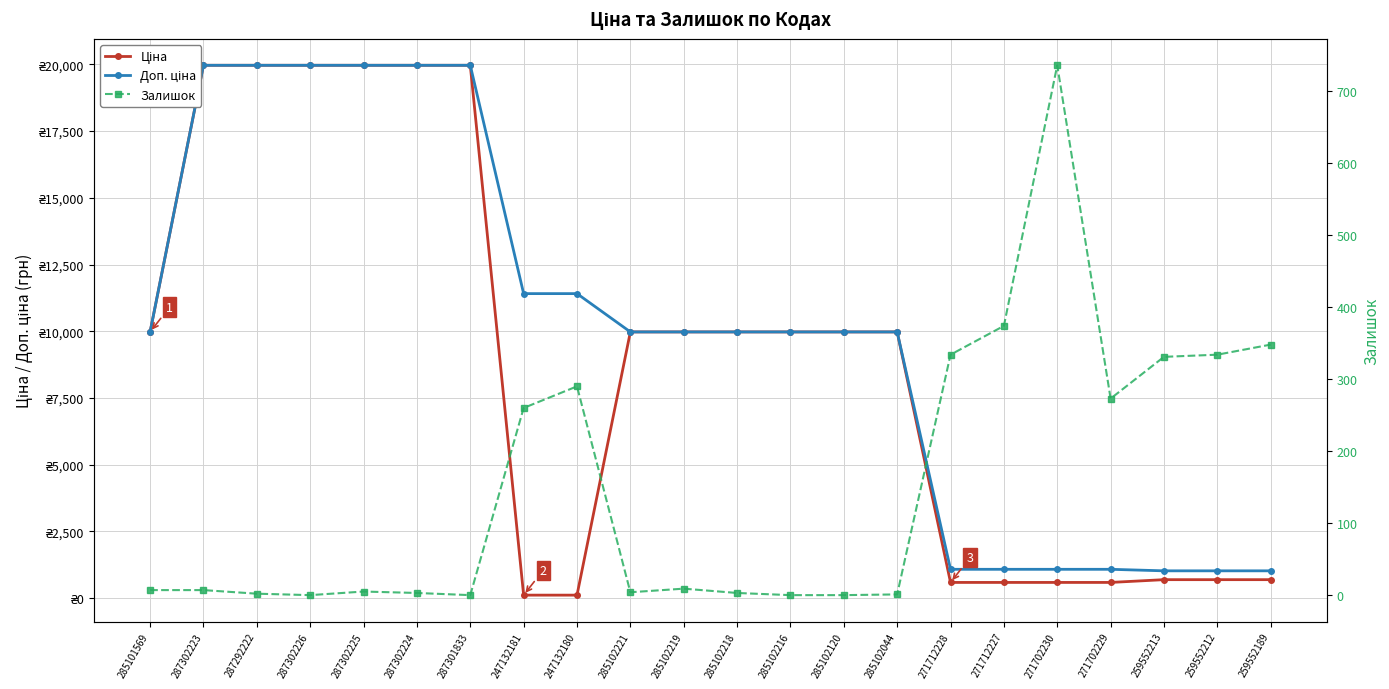

Reading left to right, list all the values displayed in this chart.

Ціна: 9975.0	19964.2	19964.2	19964.2	19964.2	19964.2	19964.2	114.1	114.1	9975.0	9975.0	9975.0	9975.0	9975.0	9975.0	589.9	589.9	589.9	589.9	693.7	693.7	693.7
Доп. ціна: 9975.0	19964.2	19964.2	19964.2	19964.2	19964.2	19964.2	11410.0	11410.0	9975.0	9975.0	9975.0	9975.0	9975.0	9975.0	1081.7	1081.7	1081.7	1081.7	1024.6	1024.6	1024.6
Залишок: 7.0	7.0	2.0	0.0	5.0	3.0	0.0	260.0	290.0	4.0	9.0	3.0	0.0	0.0	1.0	334.0	374.0	736.0	273.0	331.0	334.0	348.0